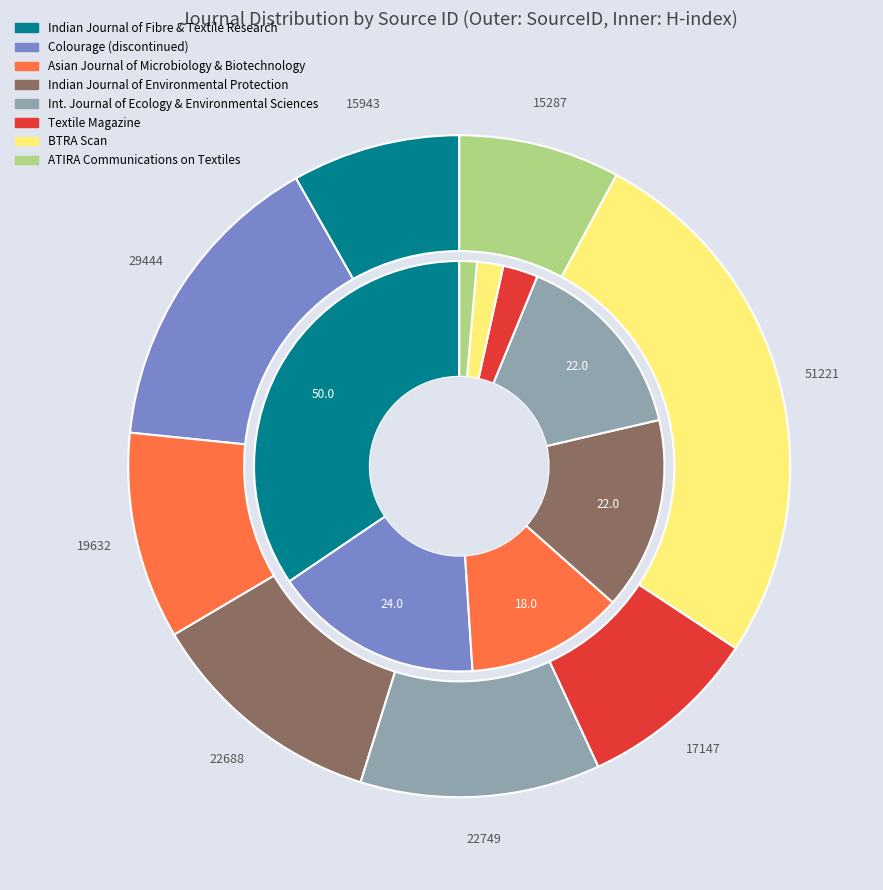

Count the number of slices in the pie.

8